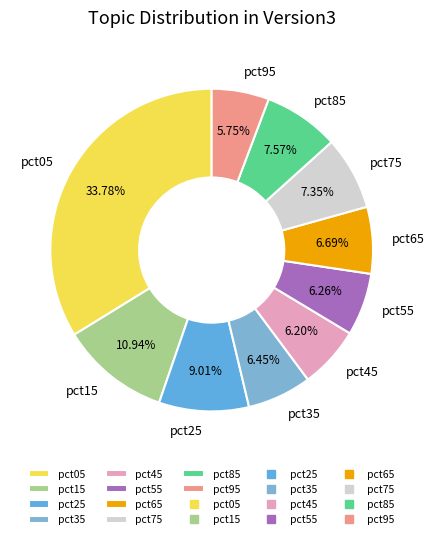

What percentage do pct25 and pct75 together represent?

16.4%